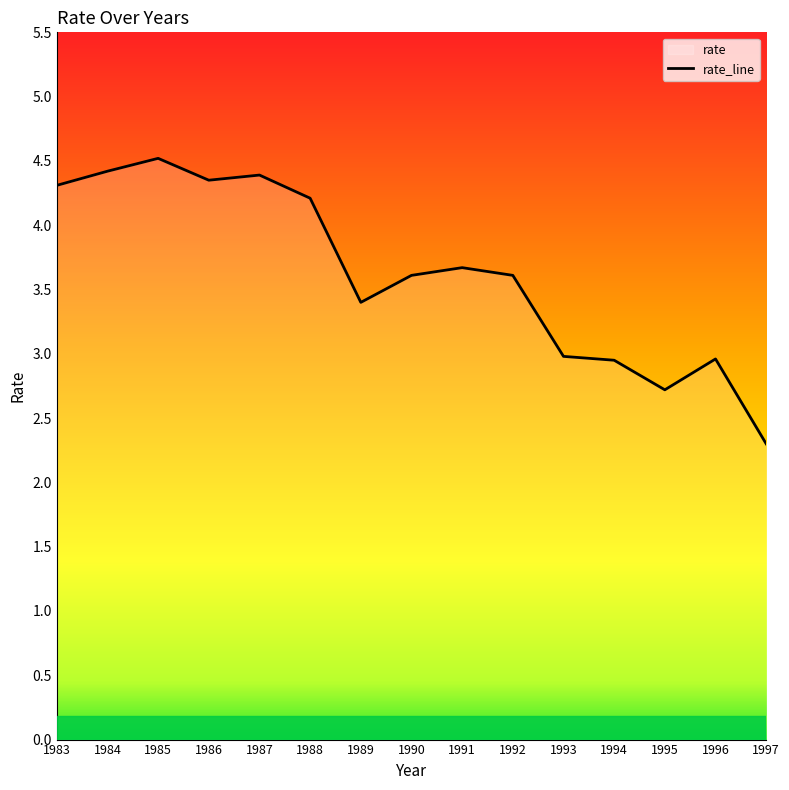

What is the value of the 11th point from the left?

3.0